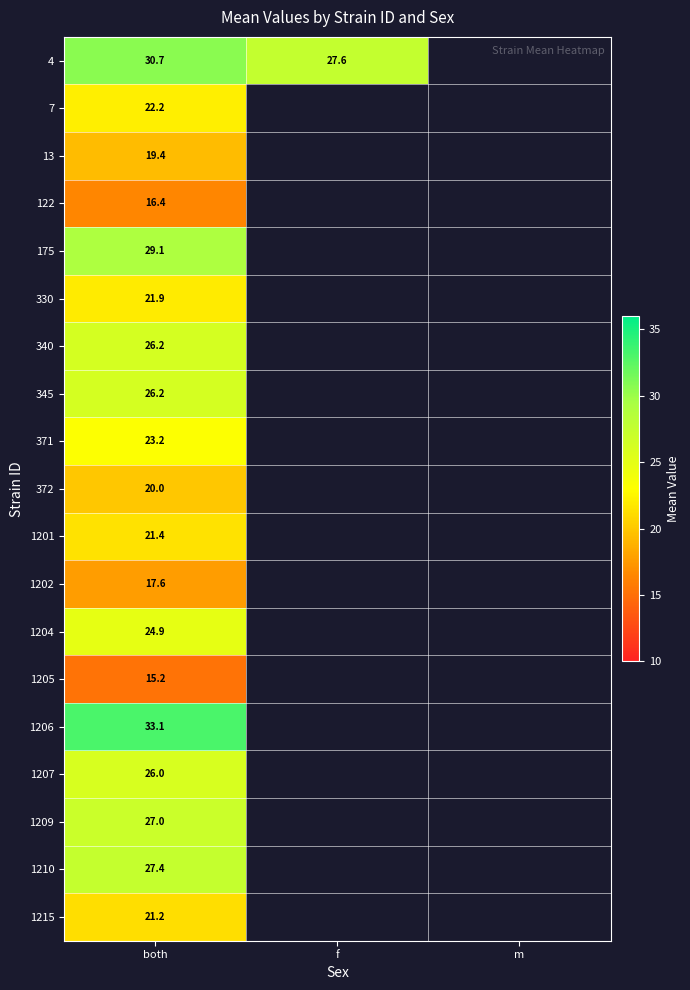

Is the value of 371 at both greater than the value of 1215 at both?

Yes